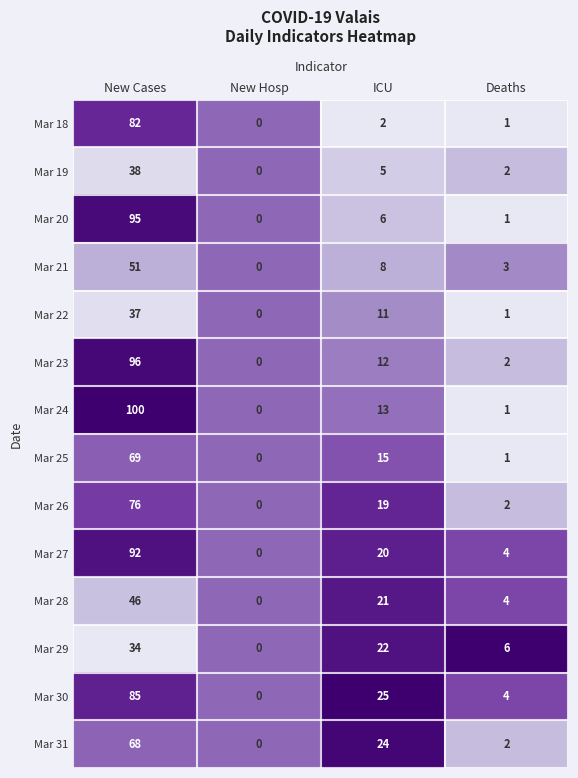

What is the spread (max minus min) of values at New Cases?

66